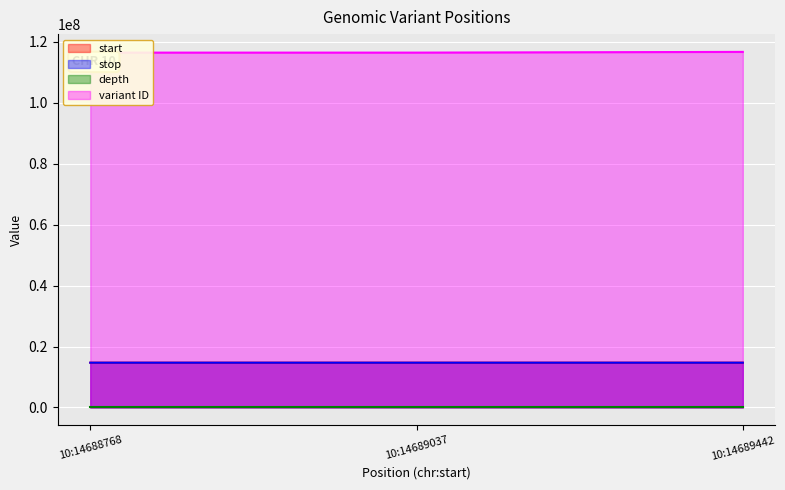

What is the lowest value of the start series?

14688768